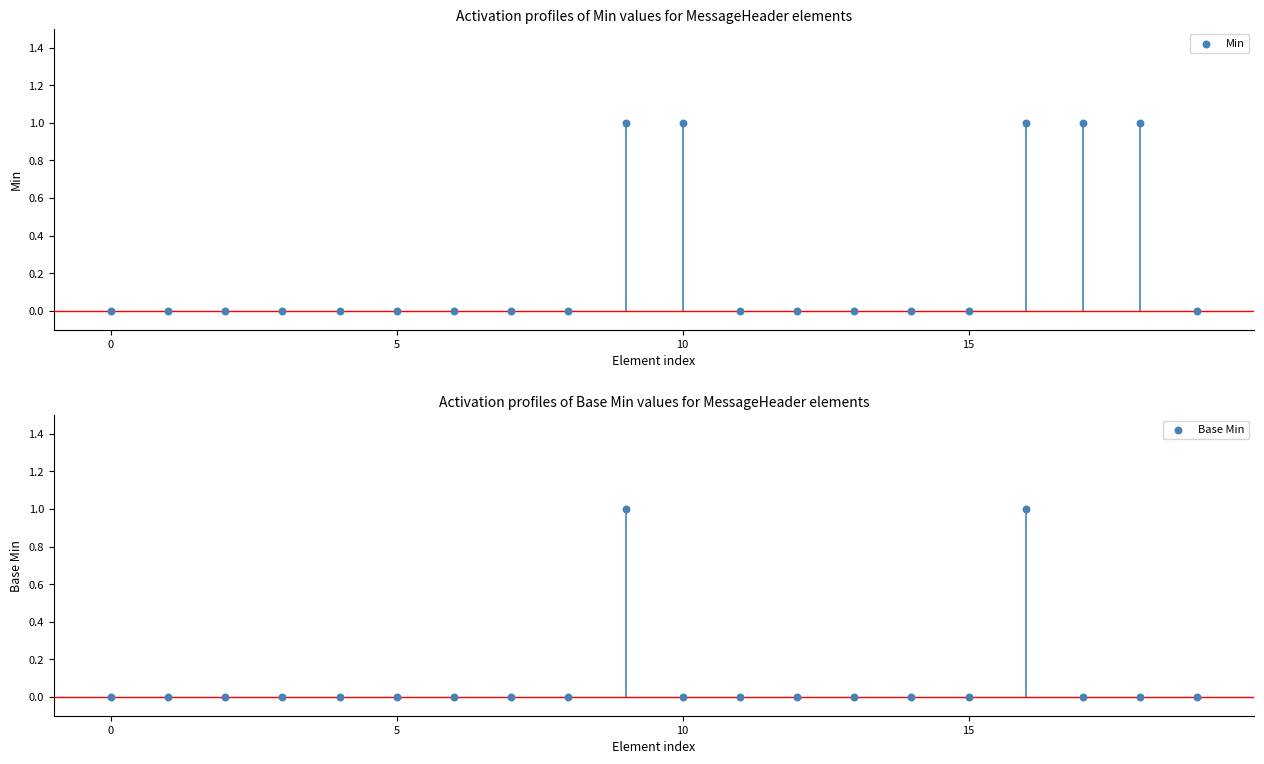

Which series reaches the maximum Y coordinate?

Min